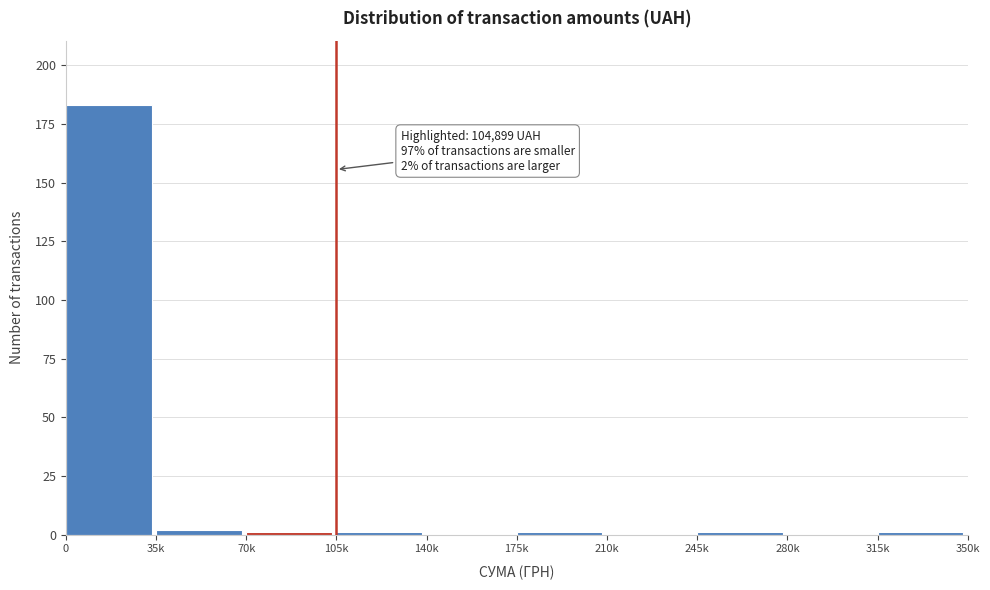

Reading left to right, extract all data points from this chart.

0=183	35k=2	70k=1	105k=1	140k=0	175k=1	210k=0	245k=1	280k=0	315k=1